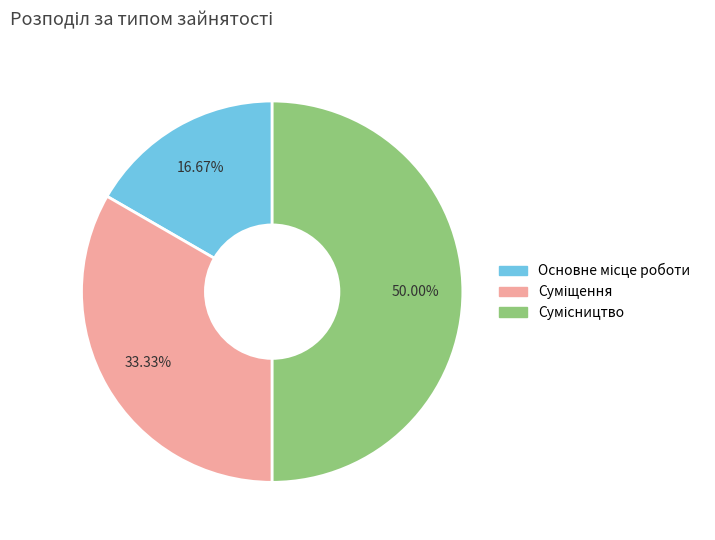

How many segments does this pie chart have?

3